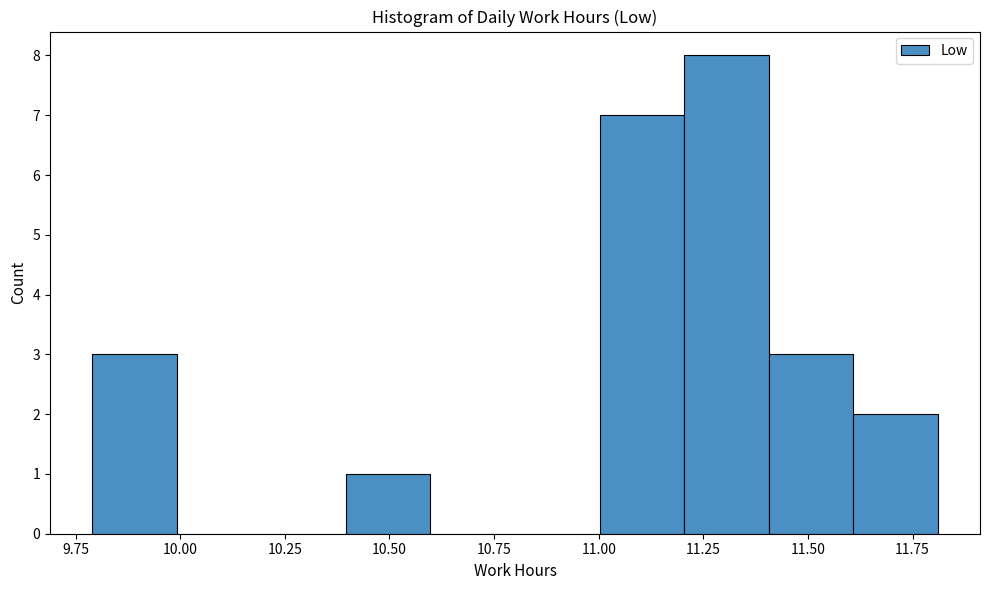

Over which range of the x-axis is the bar tallest?

11.2 to 11.4